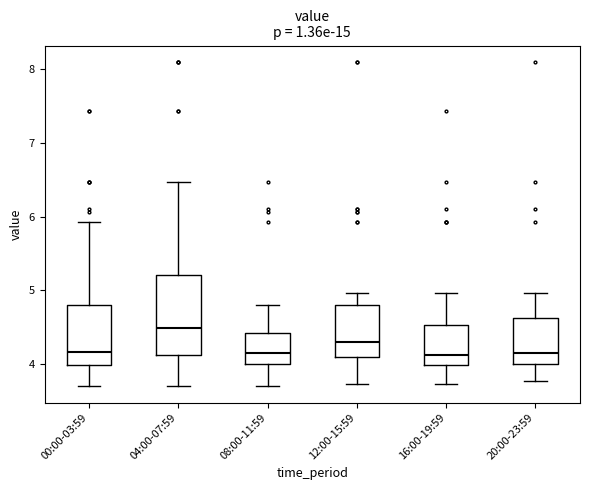

Which box is the tallest, from its lower edge to its upper edge?

04:00-07:59